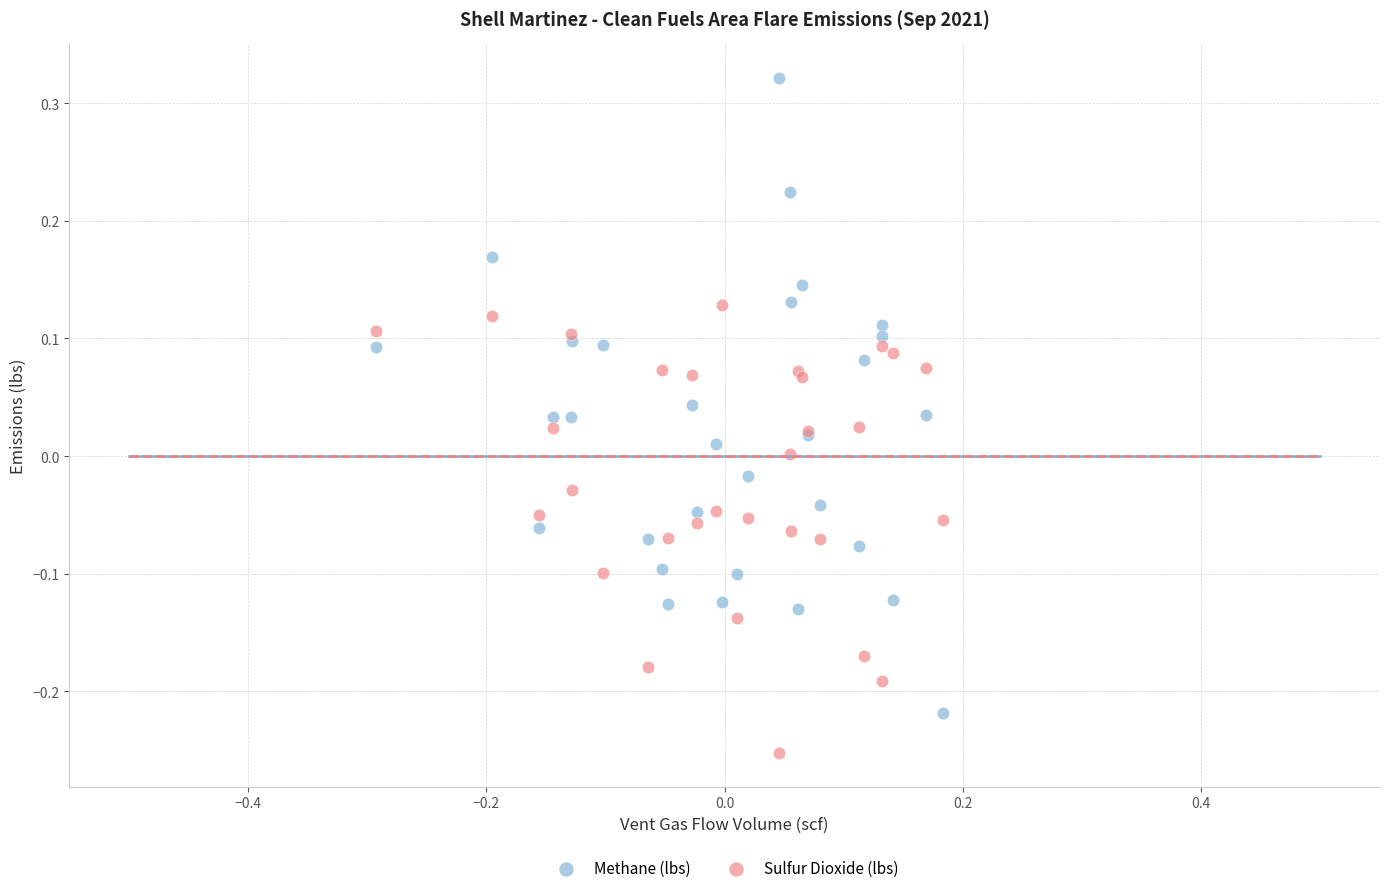

What are all the series names shown in the legend?

Methane (lbs), Sulfur Dioxide (lbs)